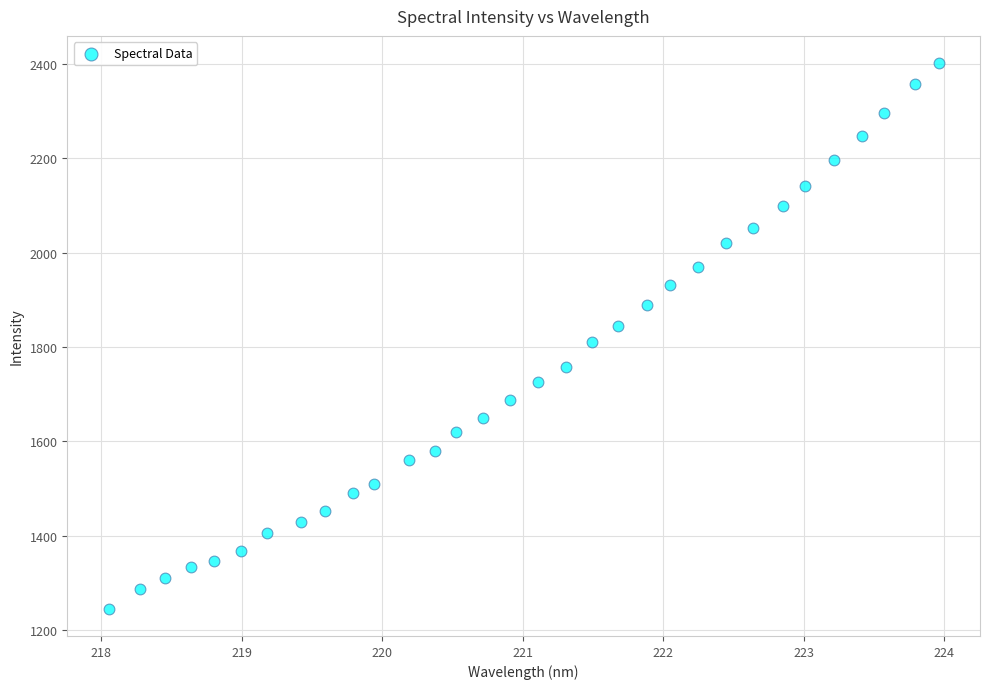

What is the range of Y values (max minus min)?

1156.8